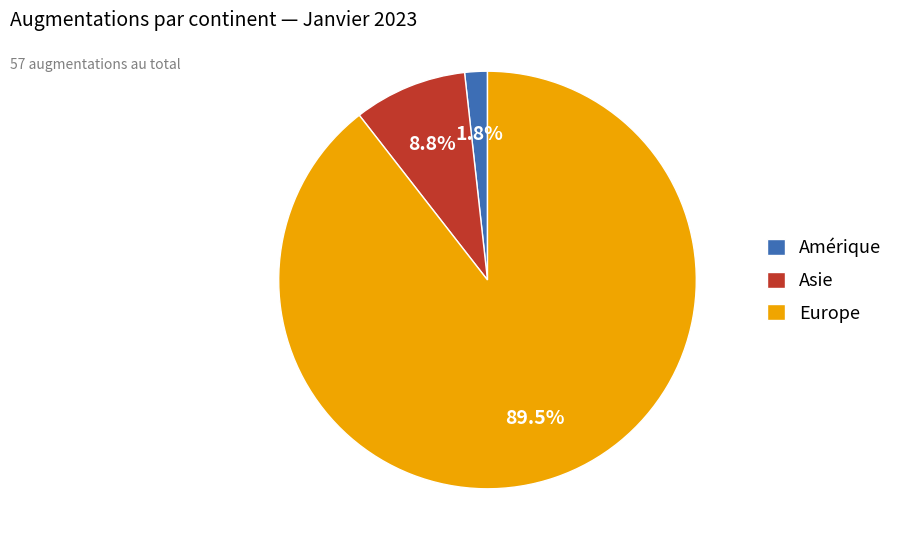

Which slice represents more than half of the pie?

Europe